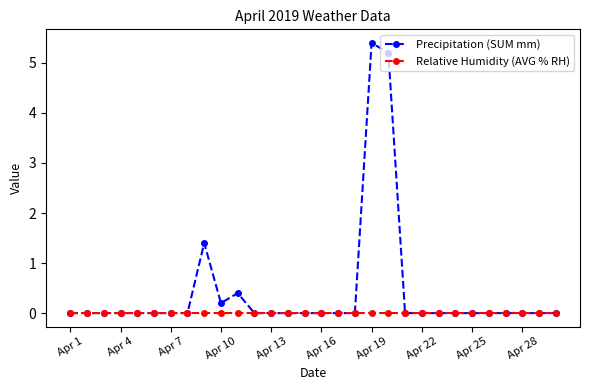

At how many categories does at least one series exceed 3?

2